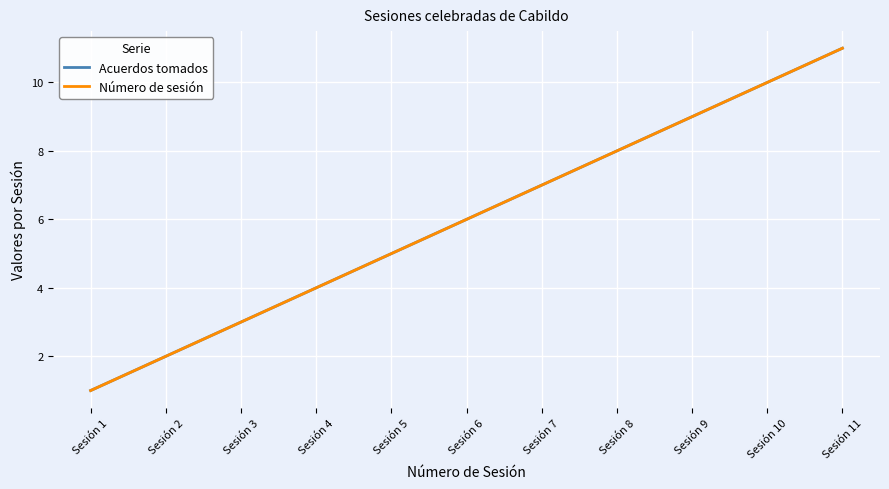

At which label does Número de sesión reach its minimum?

Sesión 1